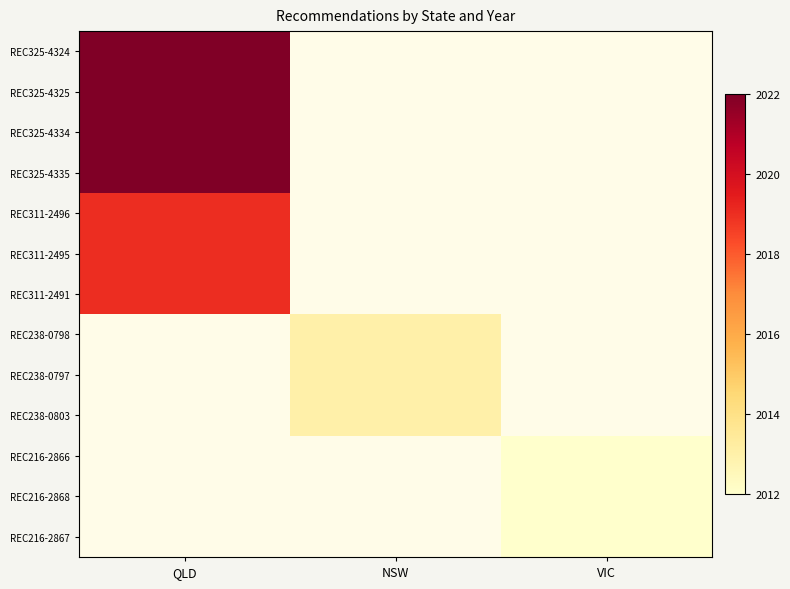

Which category has the highest value across all series?

QLD